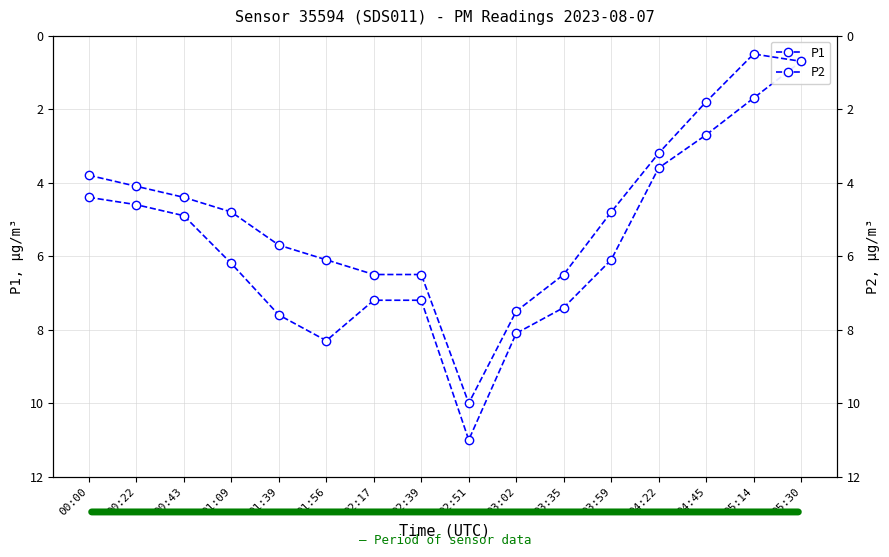

What are all the series names shown in the legend?

P1, P2